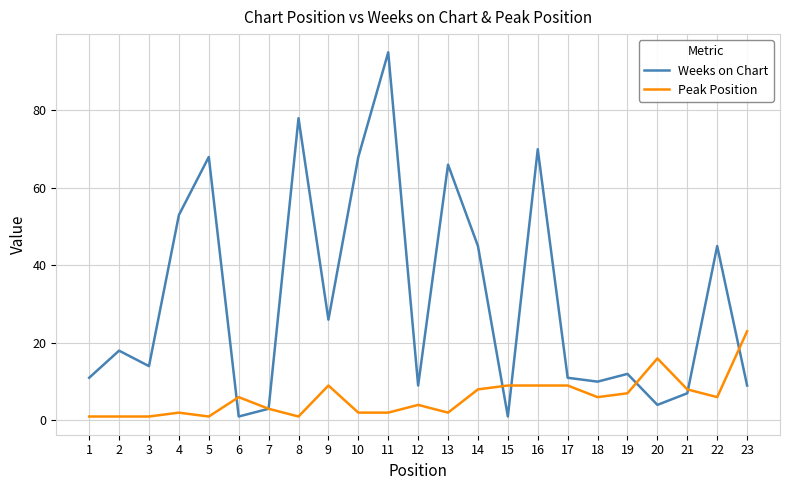

What is the difference between the Weeks on Chart values at 7 and 10?

65